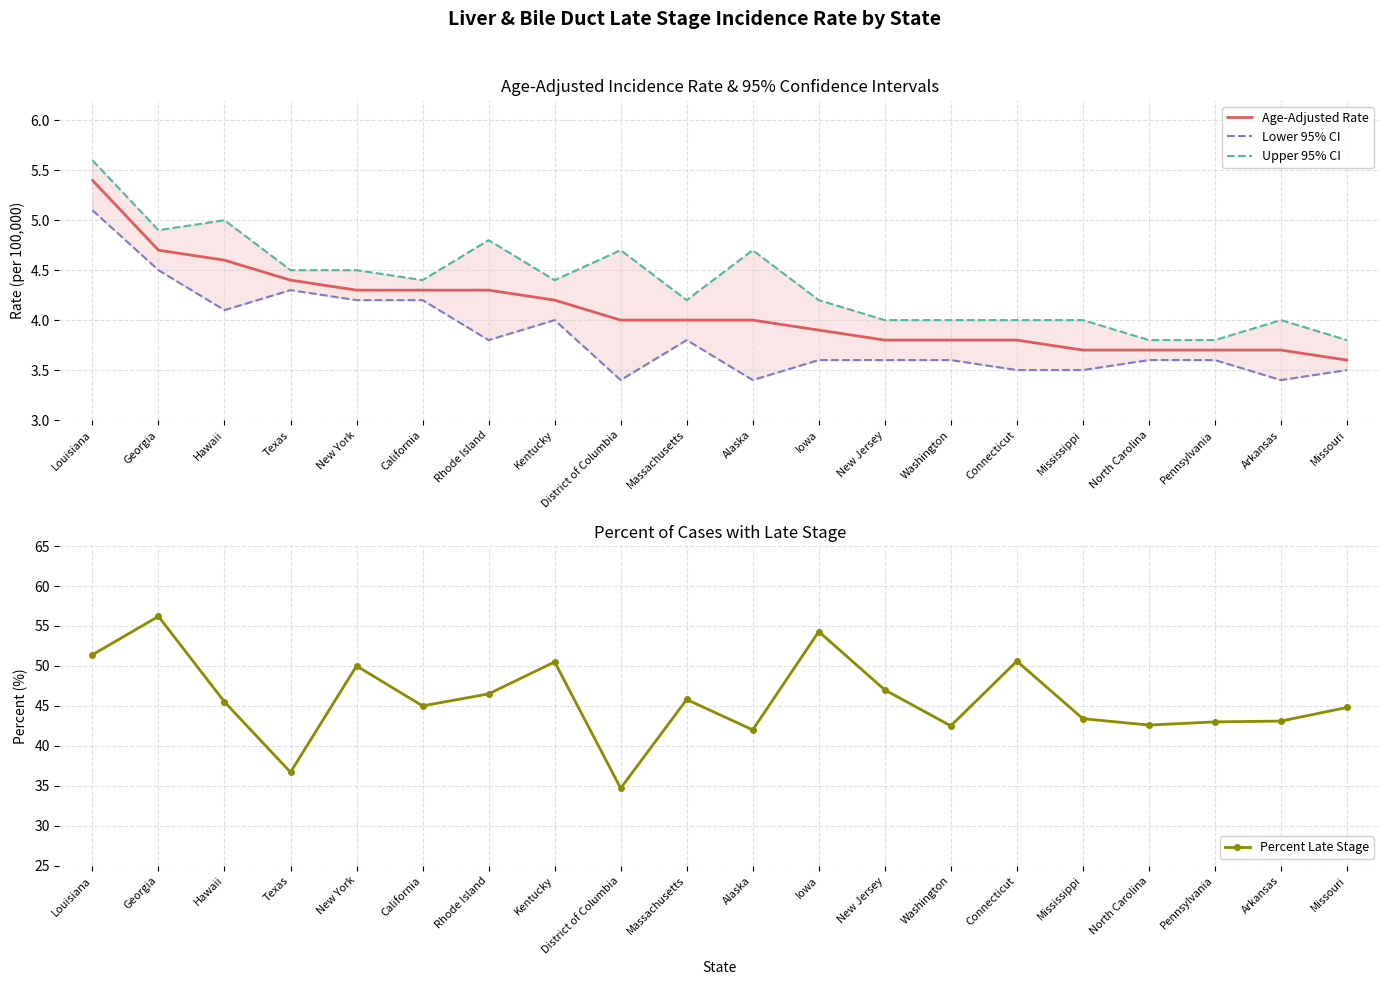

How many values in the Upper 95% CI series are below 4?

3